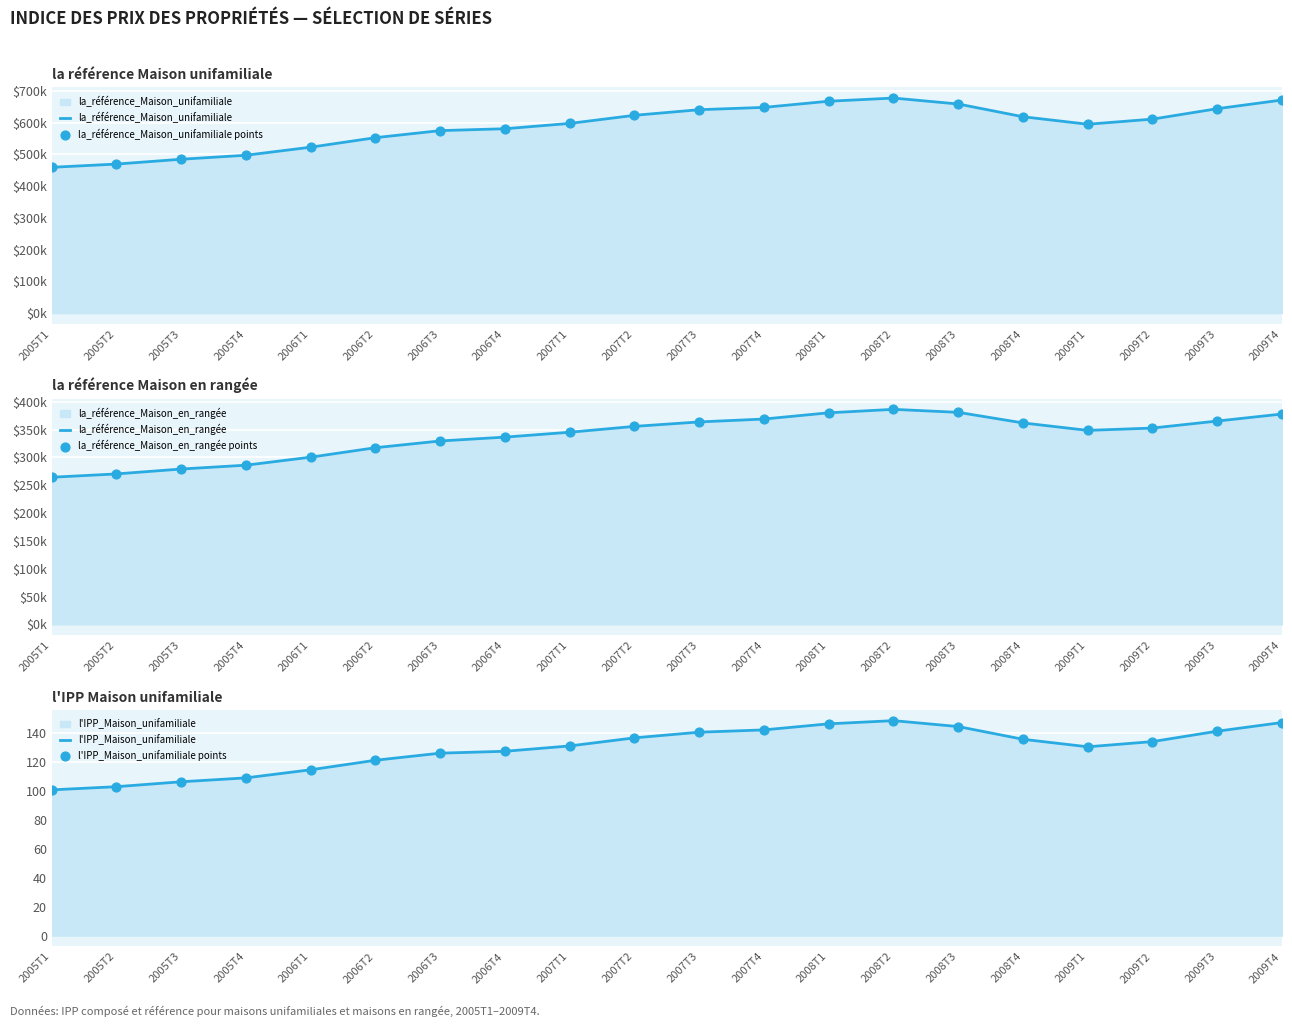

At how many categories does at least one series exceed 253045?

20